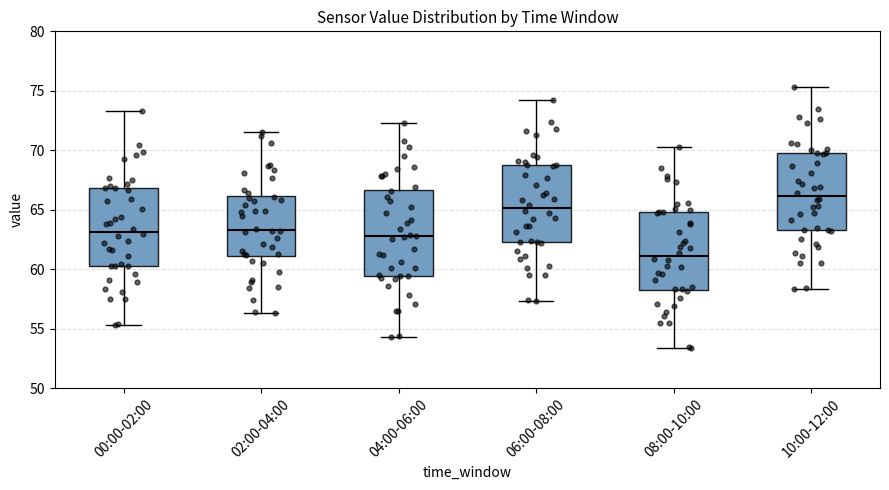

Which box's median line is the highest?

10:00-12:00